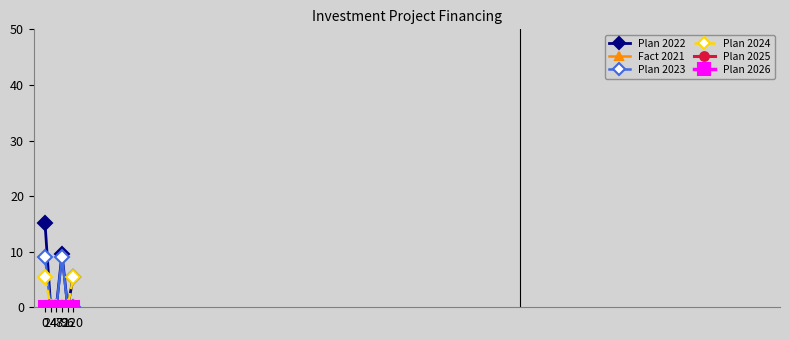

Reading right to left, transcribe all the data shown in this chart.

Plan 2022: 120=5.5	96=0.0	72=9.6	48=0.0	24=0.0	0=15.1
Fact 2021: 120=0.0	96=0.0	72=0.0	48=0.0	24=0.0	0=0.0
Plan 2023: 120=0.0	96=0.0	72=9.0	48=0.0	24=0.0	0=9.0
Plan 2024: 120=5.5	96=0.0	72=0.0	48=0.0	24=0.0	0=5.5
Plan 2025: 120=0.0	96=0.0	72=0.0	48=0.0	24=0.0	0=0.0
Plan 2026: 120=0.0	96=0.0	72=0.0	48=0.0	24=0.0	0=0.0